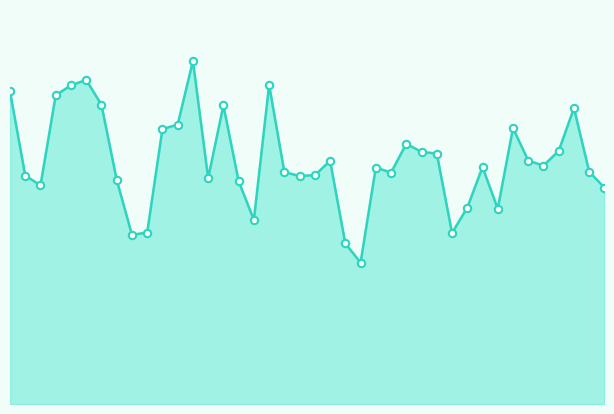

Is this an area chart (filled region under the line)?

Yes